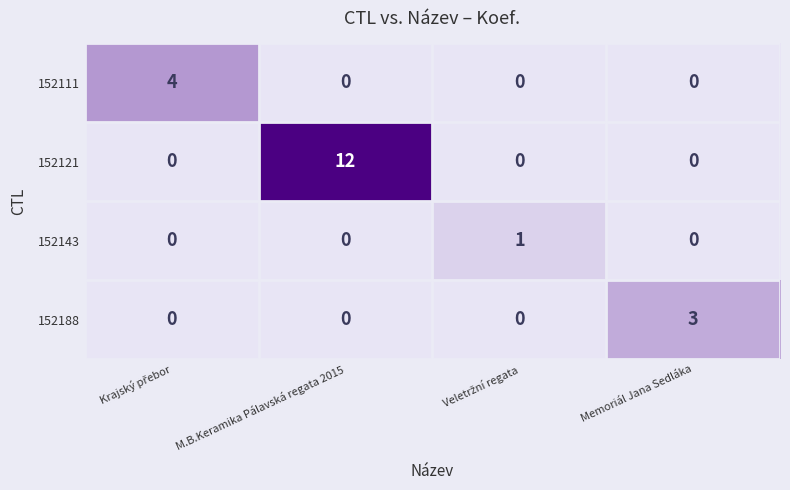

Reading left to right, what are all the values shown in this chart?

152111: 4	0	0	0
152121: 0	12	0	0
152143: 0	0	1	0
152188: 0	0	0	3